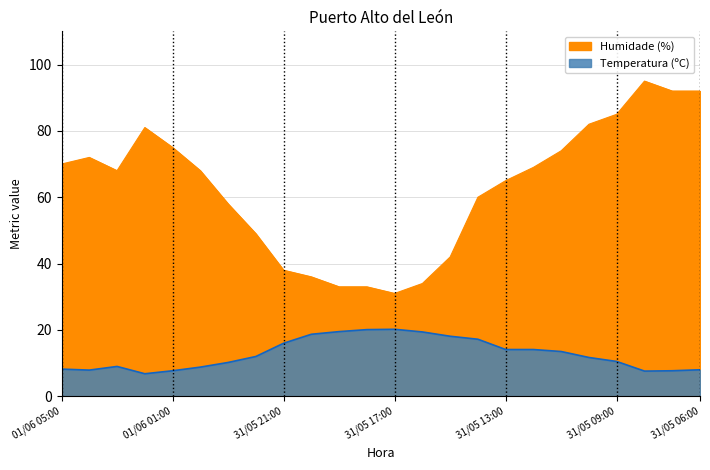

List the labels in order of Humidade (%) value, largest first.

31/05 08:00, 31/05 07:00, 31/05 06:00, 31/05 09:00, 31/05 10:00, 01/06 02:00, 01/06 01:00, 31/05 11:00, 01/06 04:00, 01/06 05:00, 31/05 12:00, 01/06 03:00, 01/06 00:00, 31/05 13:00, 31/05 14:00, 31/05 23:00, 31/05 22:00, 31/05 15:00, 31/05 21:00, 31/05 20:00, 31/05 16:00, 31/05 19:00, 31/05 18:00, 31/05 17:00